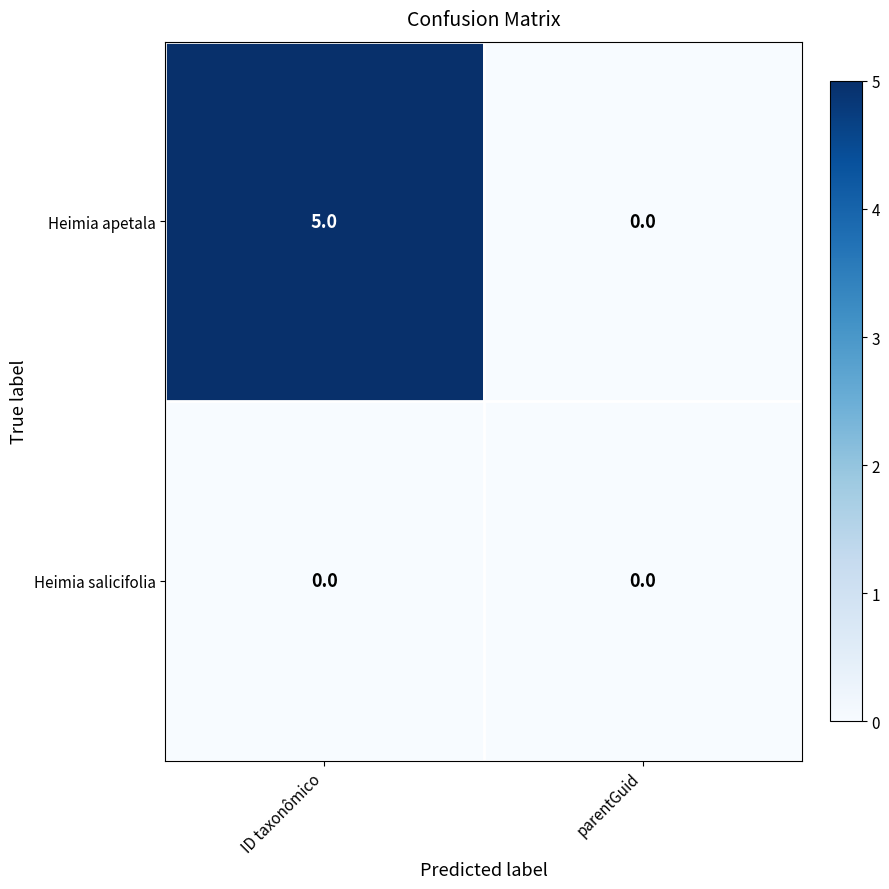

The Heimia salicifolia series shows 0 at ID taxonômico. True or false?

True